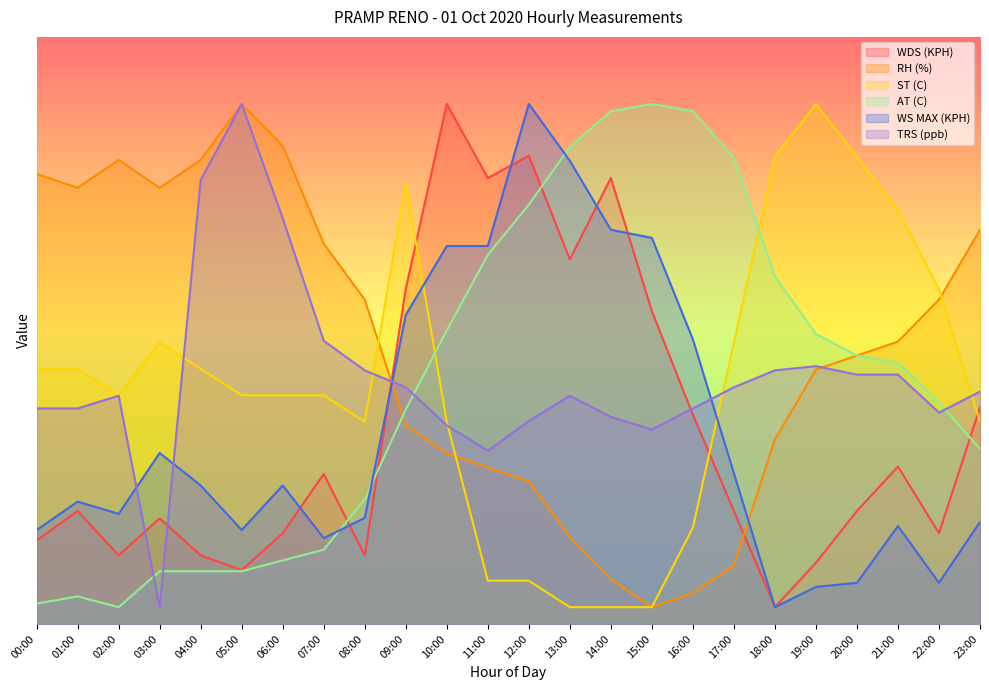

Count the number of categories in the chart.

24